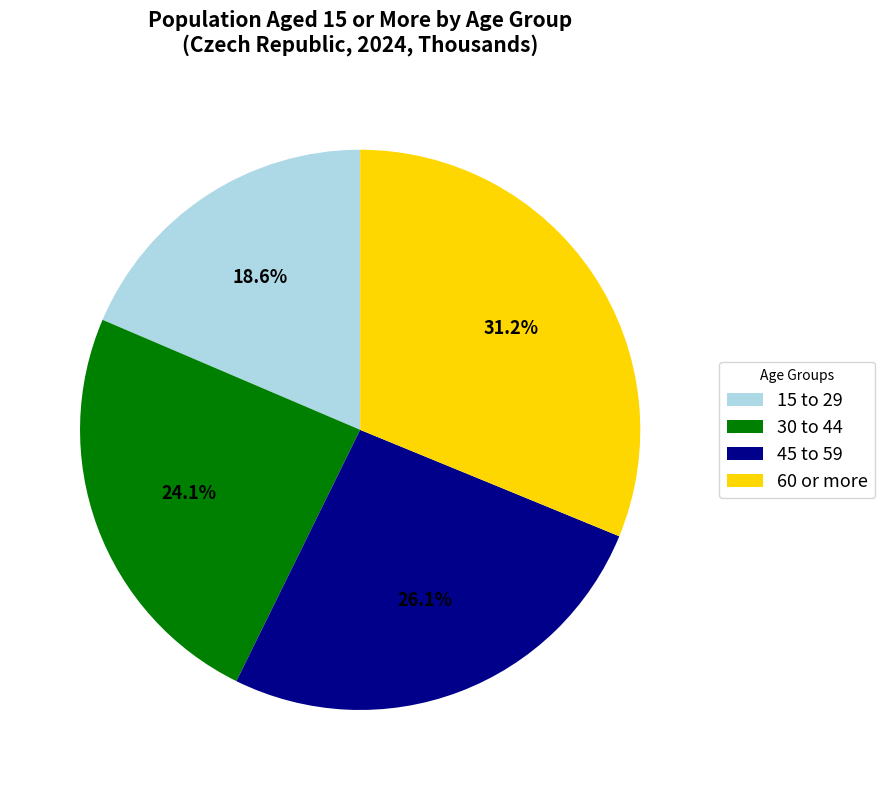

What is the ratio of the value at 15 to 29 to the value at 45 to 59?

0.7